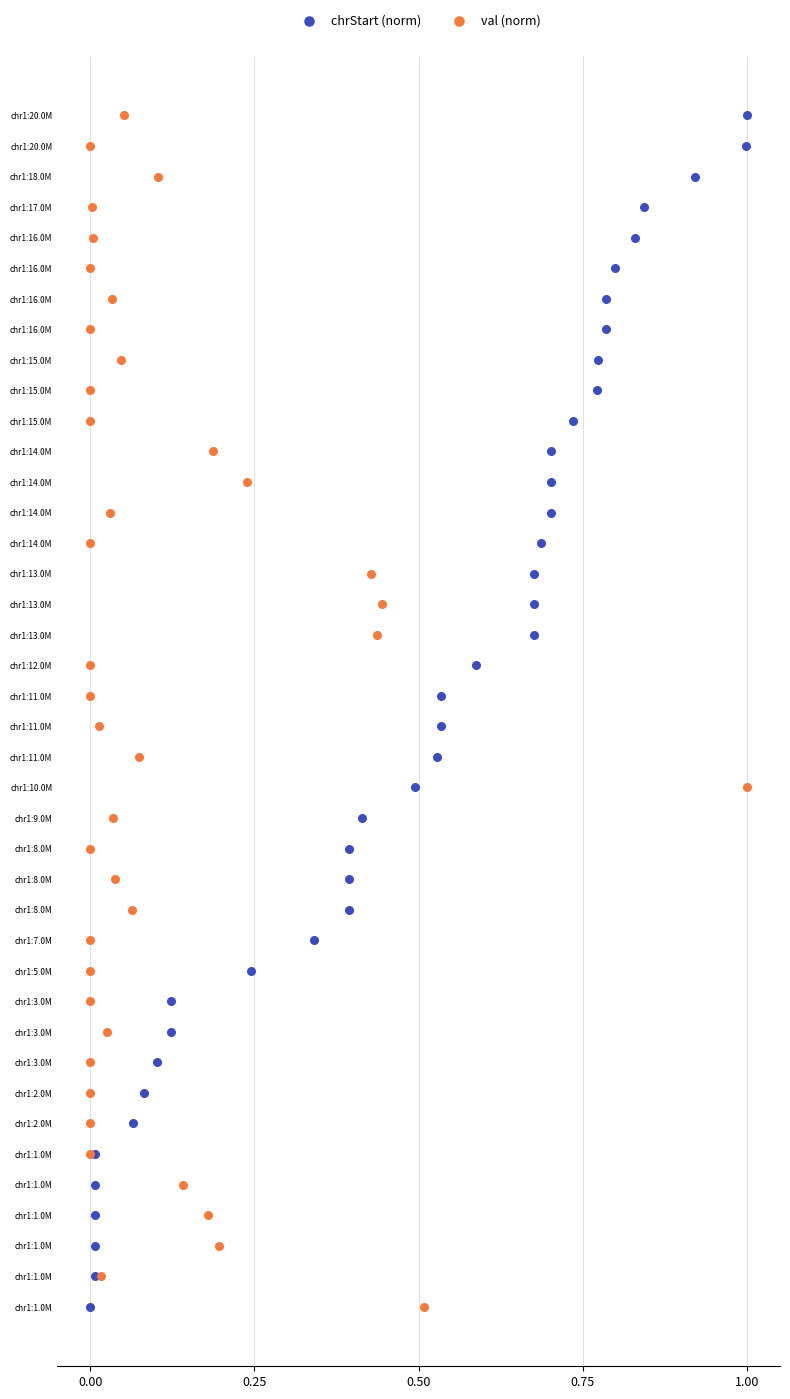

What are all the series names shown in the legend?

chrStart (norm), val (norm)